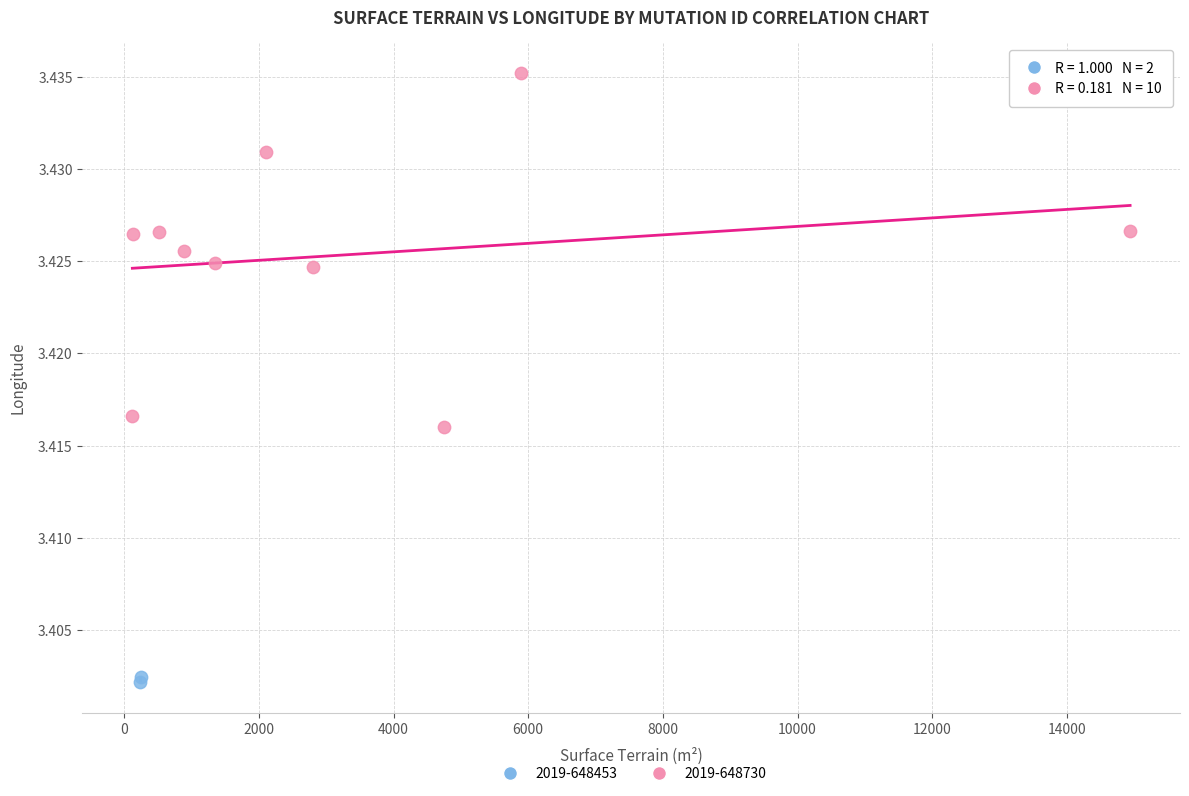

What are all the series names shown in the legend?

2019-648453, 2019-648730